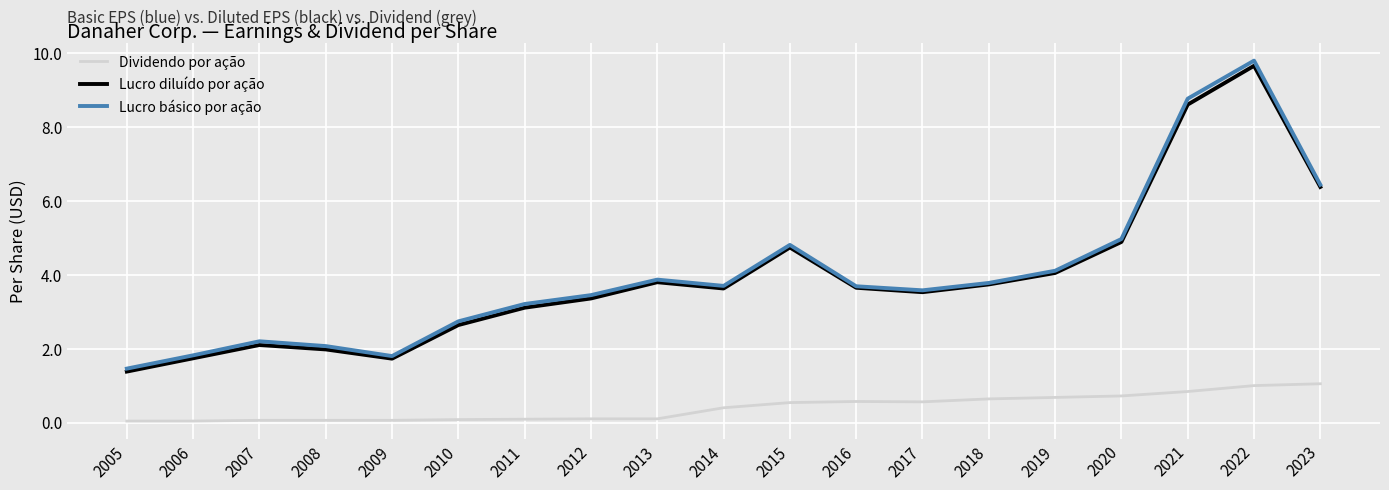

The Lucro básico por ação series shows 5.9 at 2019. True or false?

False